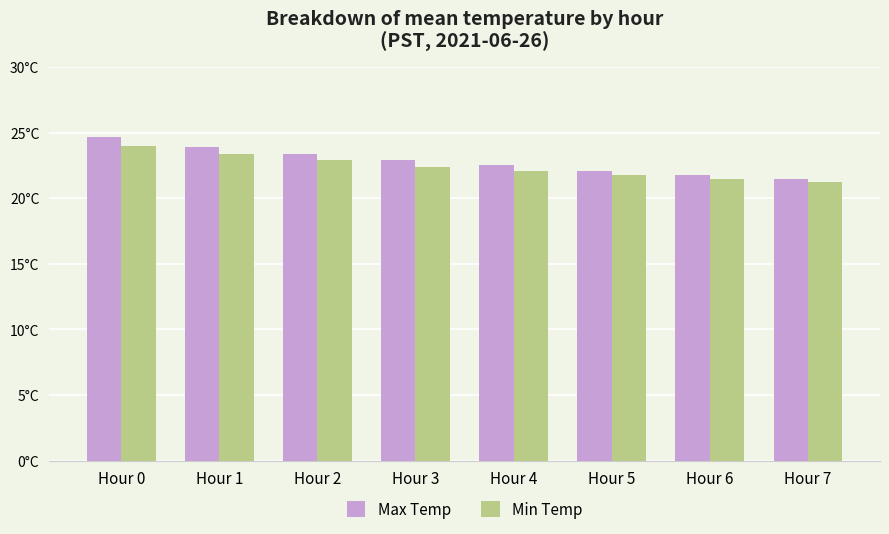

Are the bars horizontal?

No